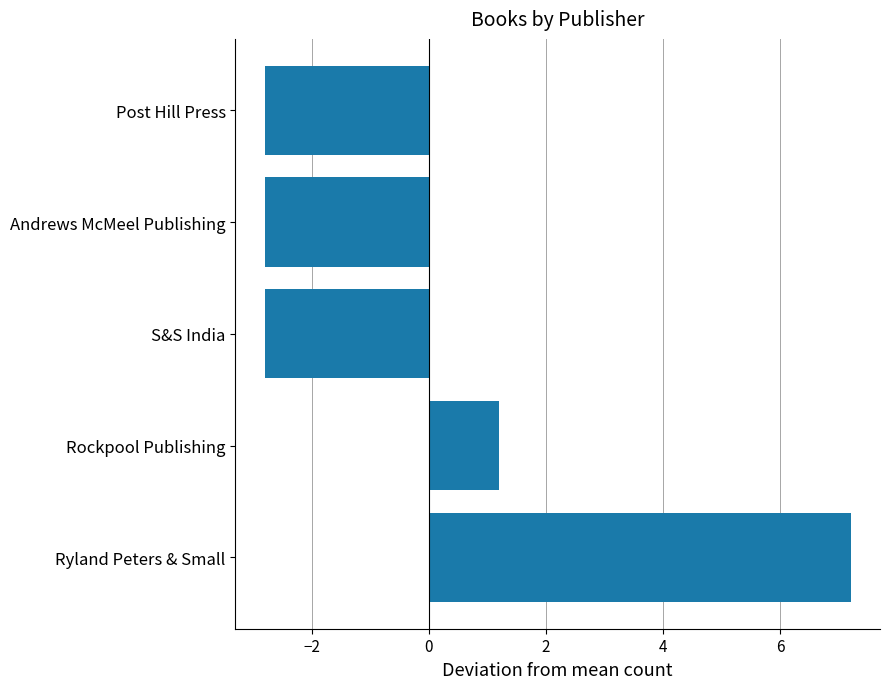

How many distinct data groups are displayed?

1